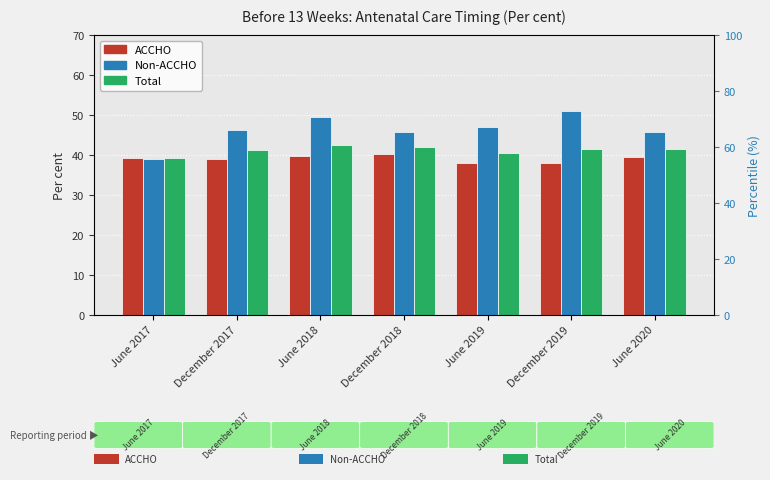

Rank the series at December 2017 from highest to lowest value.

Non-ACCHO, Total, ACCHO